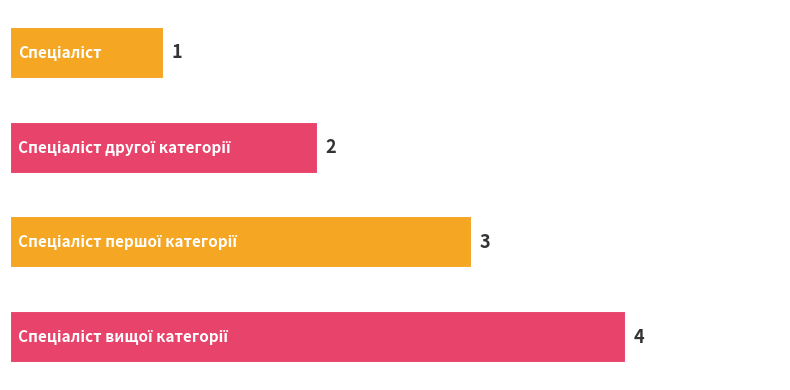

What is the average value?

2